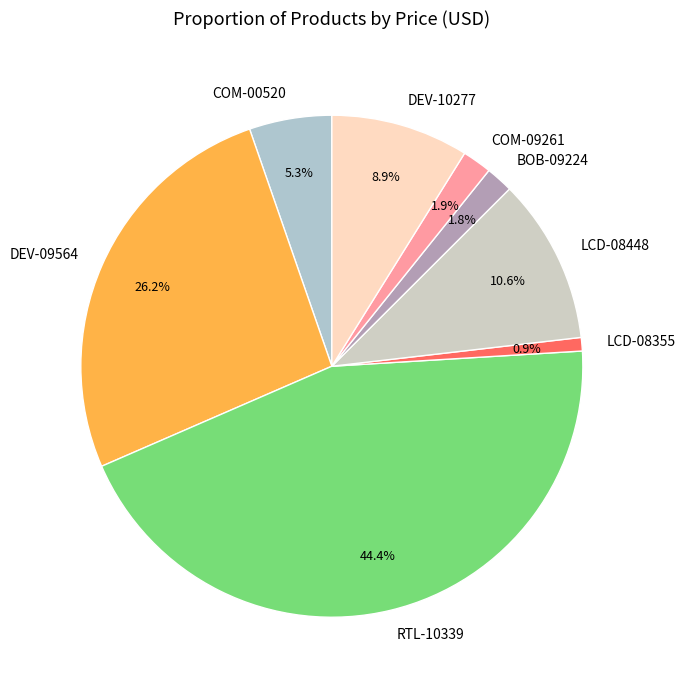

Which has a higher value, COM-00520 or DEV-10277?

DEV-10277